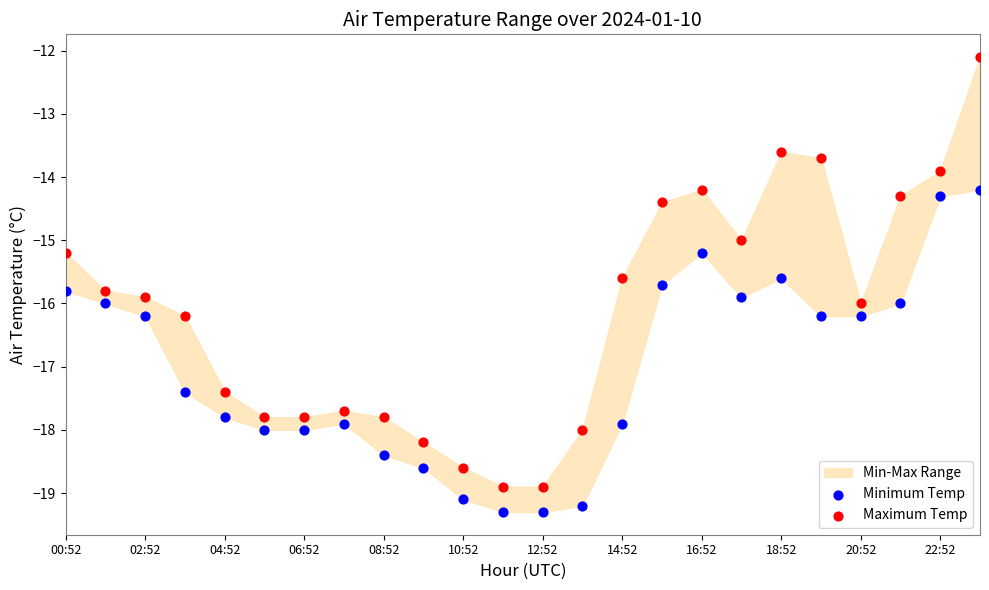

Which series reaches the maximum Y coordinate?

Maximum Temp